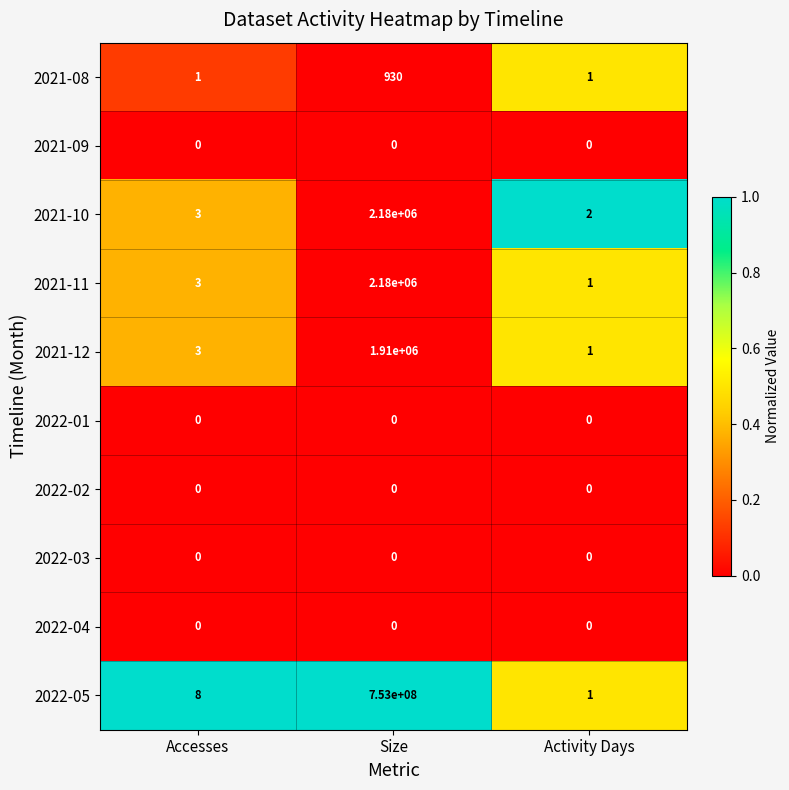

What is the total value across all series at Activity Days?

6